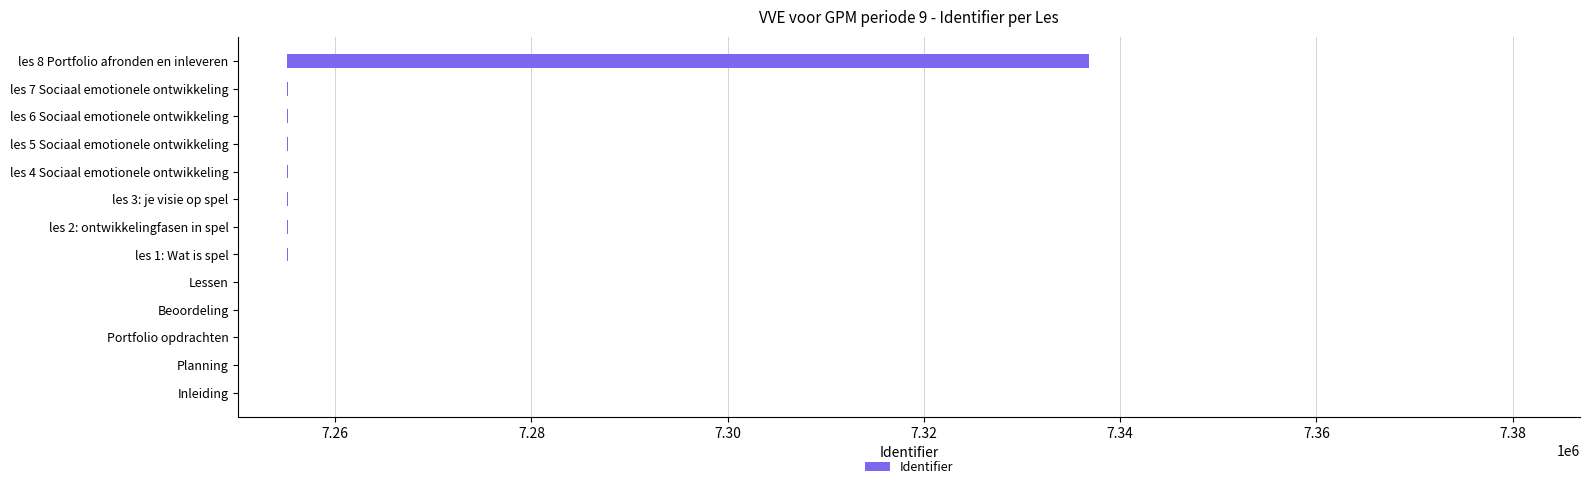

What is the sum of all values?

81894